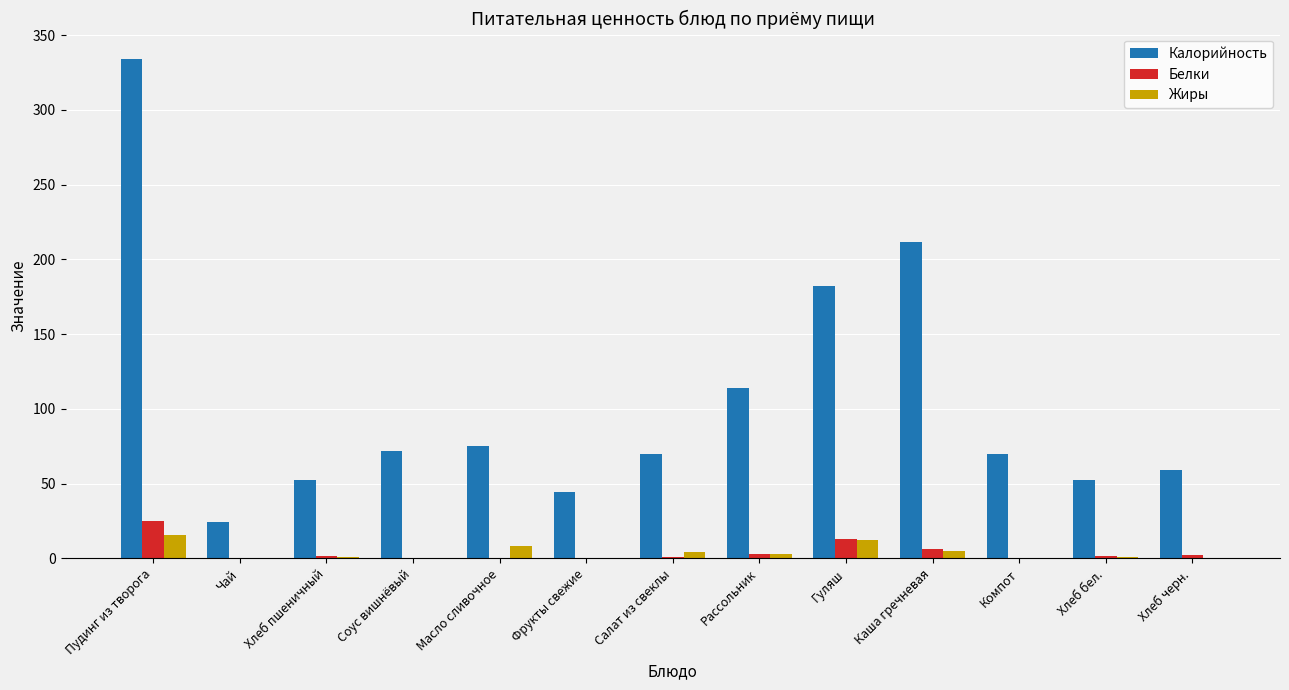

What is the sum of all Жиры values?

50.7